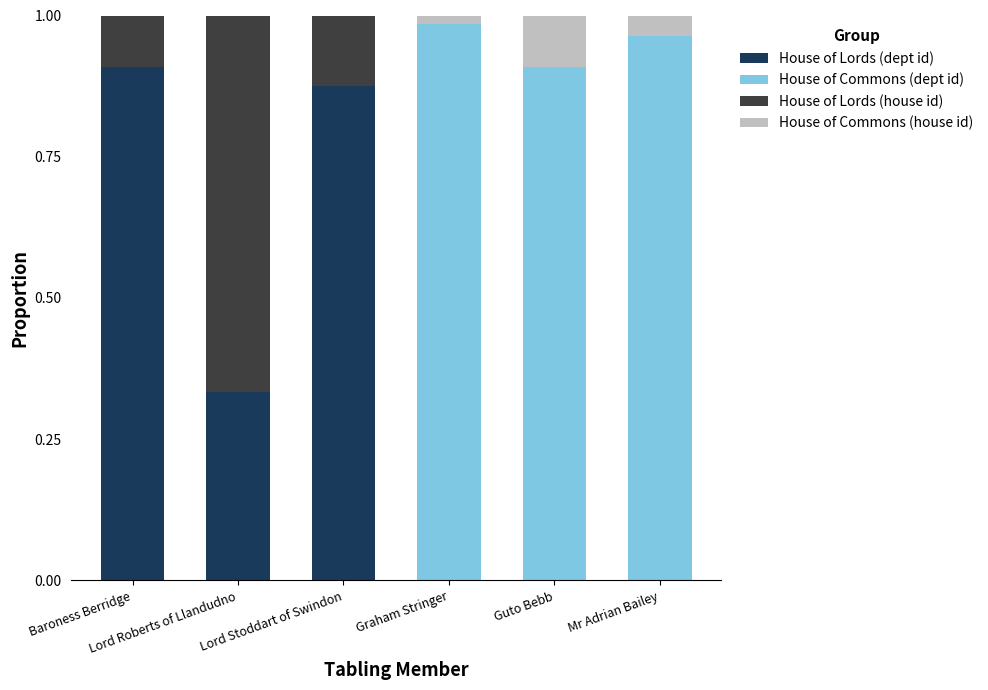

What is the sum of all House of Lords (dept id) values?

2.1